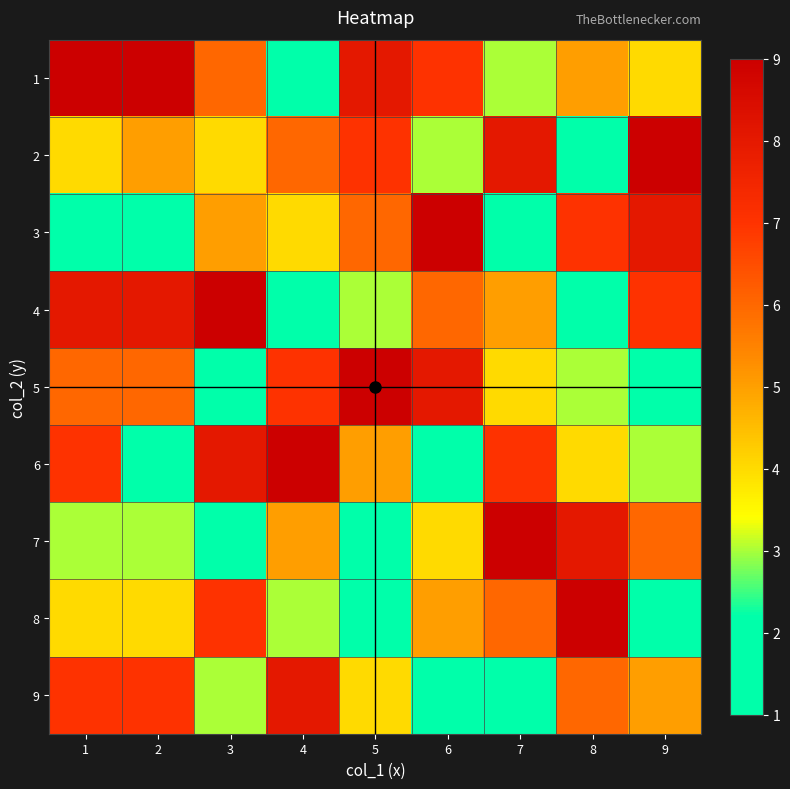

What is the spread (max minus min) of values at 3?

8